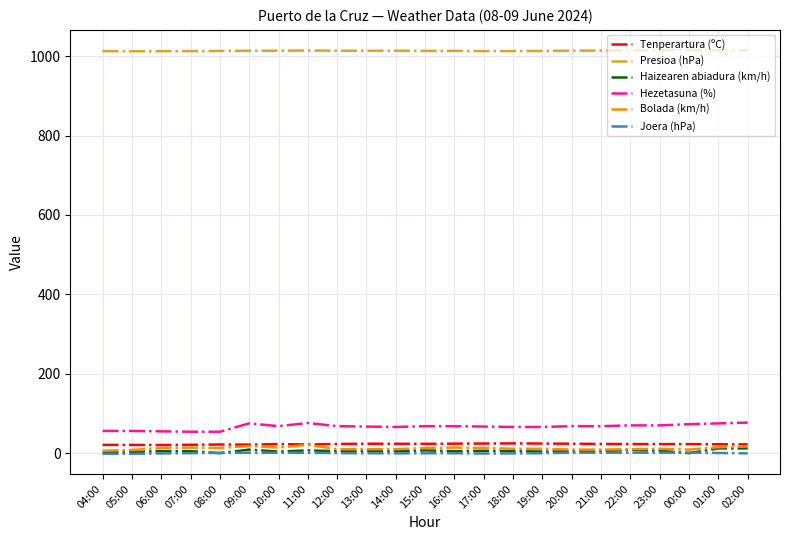

How many values in the Presioa (hPa) series exceed 1013?

17